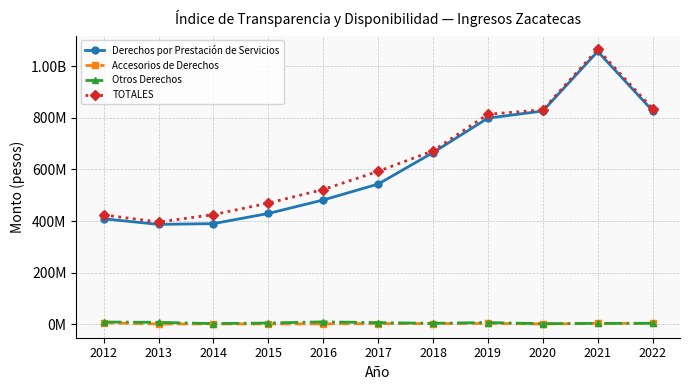

Reading left to right, transcribe all the data shown in this chart.

Derechos por Prestación de Servicios: 2012=408751865	2013=387089106	2014=390037501	2015=429437765	2016=481685382	2017=543190506	2018=665333539	2019=798775704	2020=826279924	2021=1057025181	2022=827577849
Accesorios de Derechos: 2012=5990705	2013=1255580	2014=1681442	2015=1412193	2016=1797937	2017=2841215	2018=2798158	2019=3563378	2020=1305279	2021=3437608	2022=3931511
Otros Derechos: 2012=8932622	2013=7566669	2014=2809836	2015=5083546	2016=9529707	2017=6587760	2018=3892487	2019=6788989	2020=2439109	2021=3625655	2022=3954104
TOTALES: 2012=423675192	2013=396224963	2014=424925019	2015=469648437	2016=522235836	2017=592520331	2018=672024185	2019=813748153	2020=830858714	2021=1065538423	2022=835463464